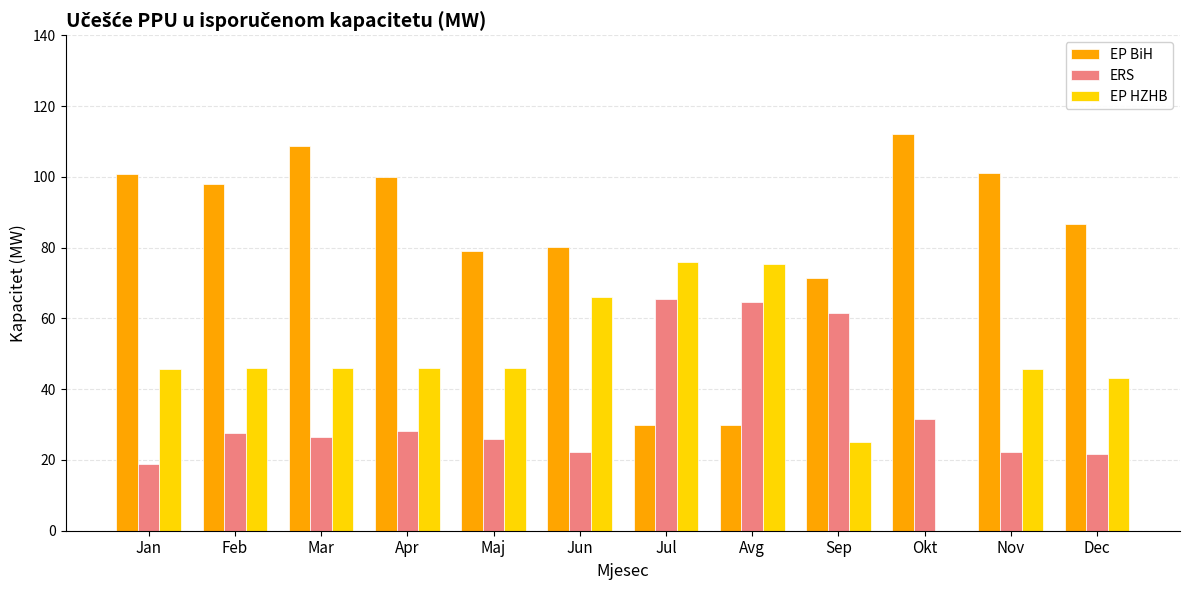

Is it true that EP HZHB equals 73.3 at Feb?

False